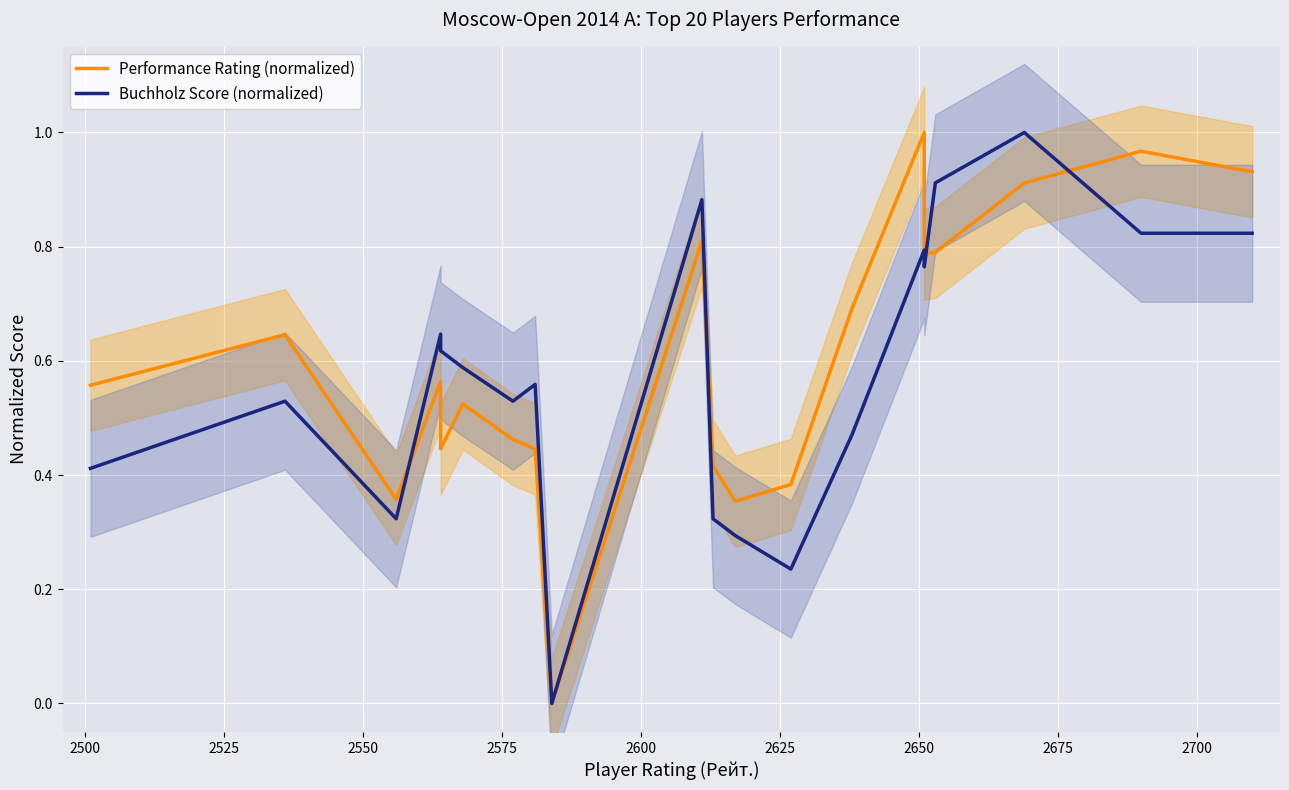

How many interior local peaks does the Performance Rating (normalized) series have?

6